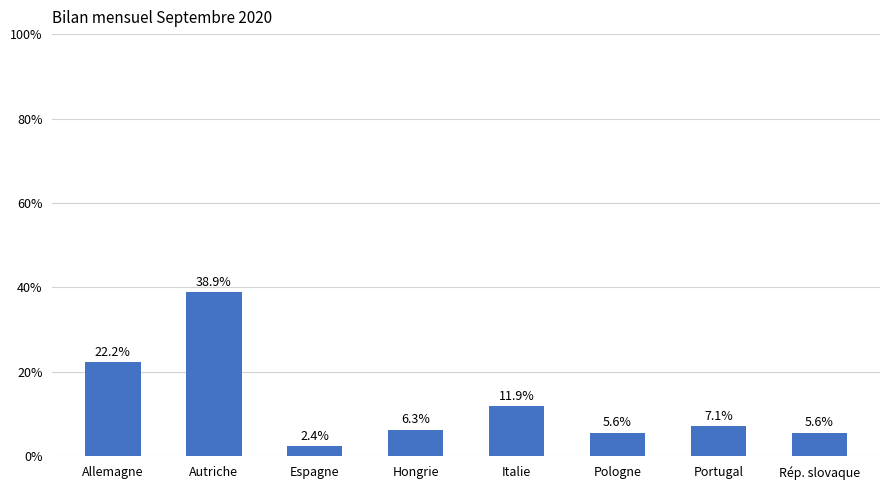

At which label is the value closest to 20?

Allemagne